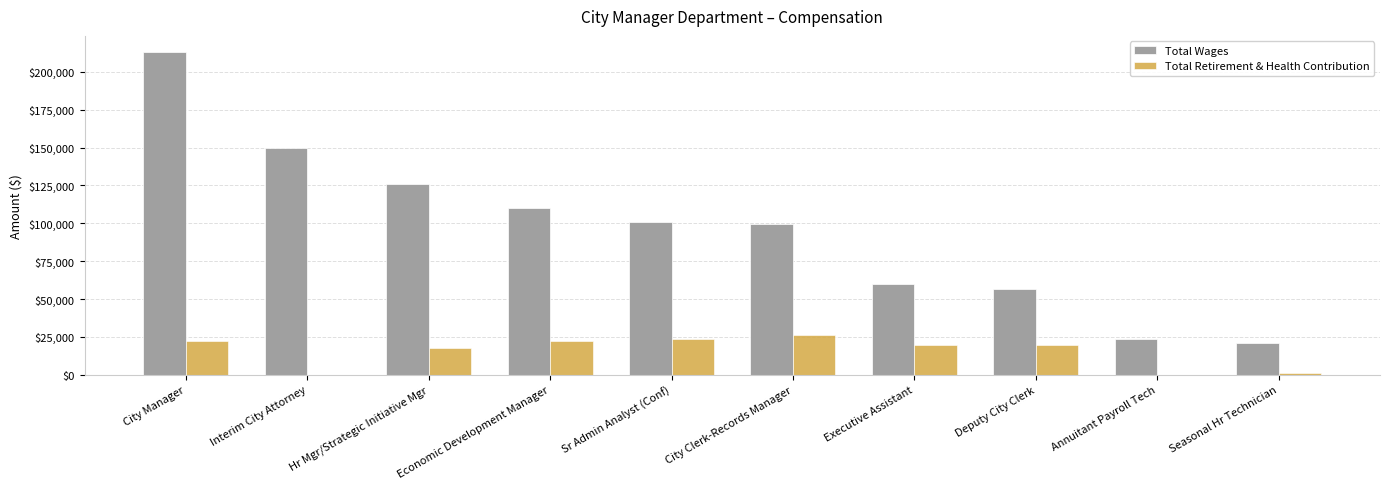

What is the highest value of the Total Wages series?

213166